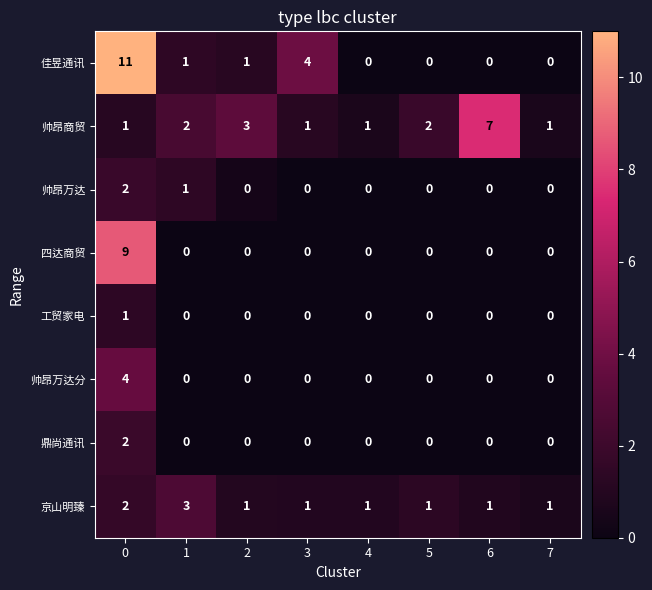

True or false: 鼎尚通讯 has a value of 0 at 4.

True